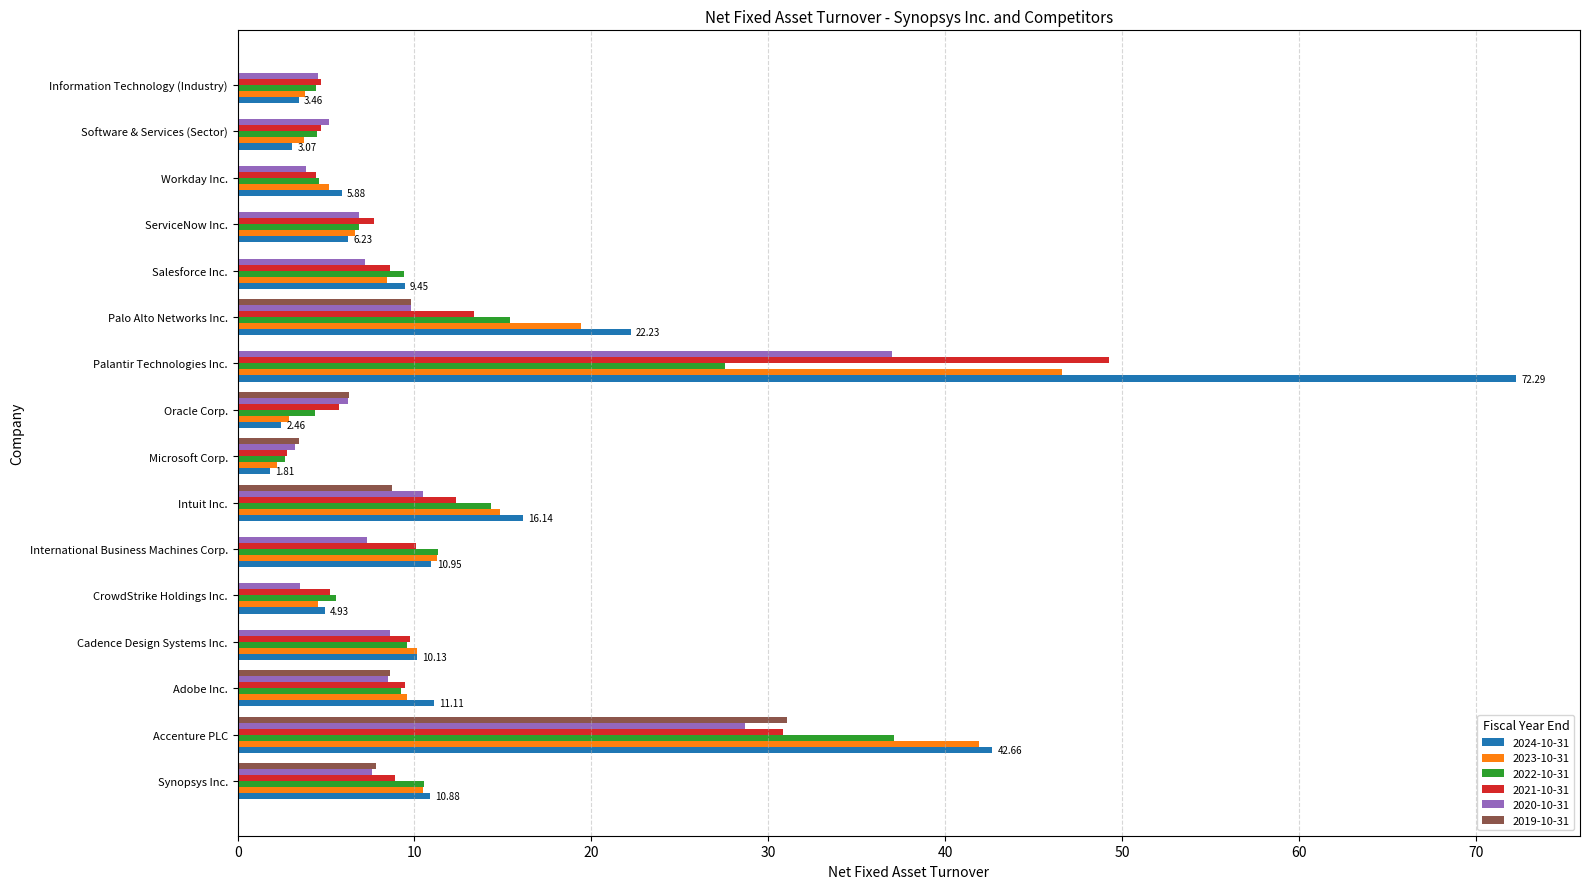

Which category has the highest value across all series?

Palantir Technologies Inc.